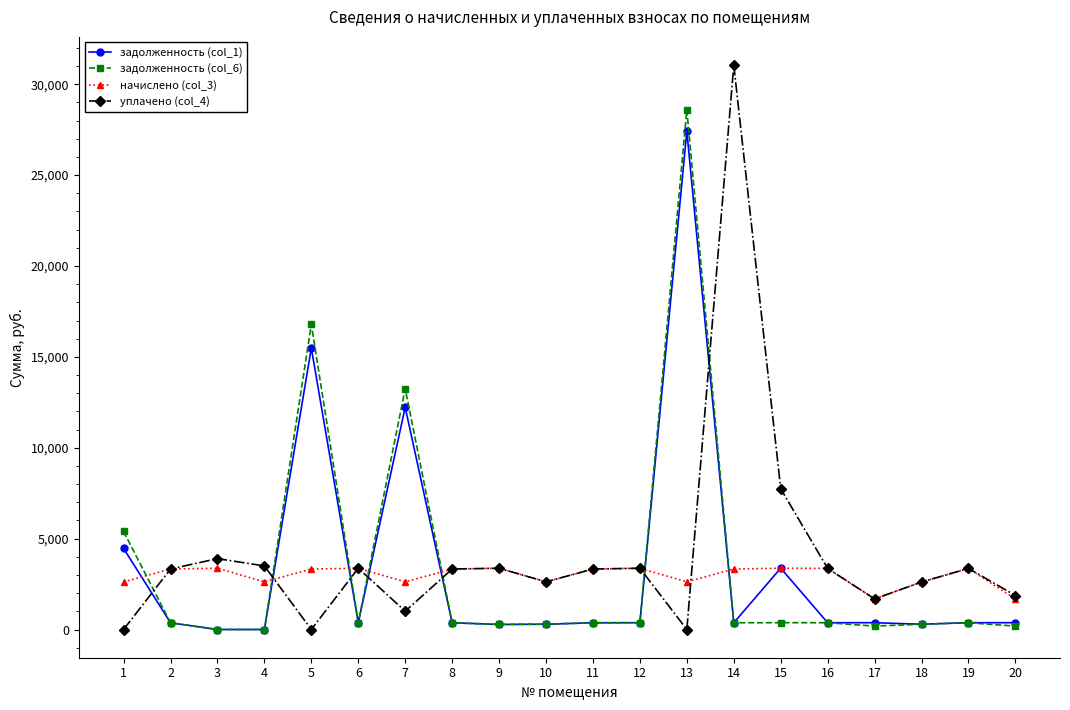

What is the minimum value for начислено (col_3)?

1682.6